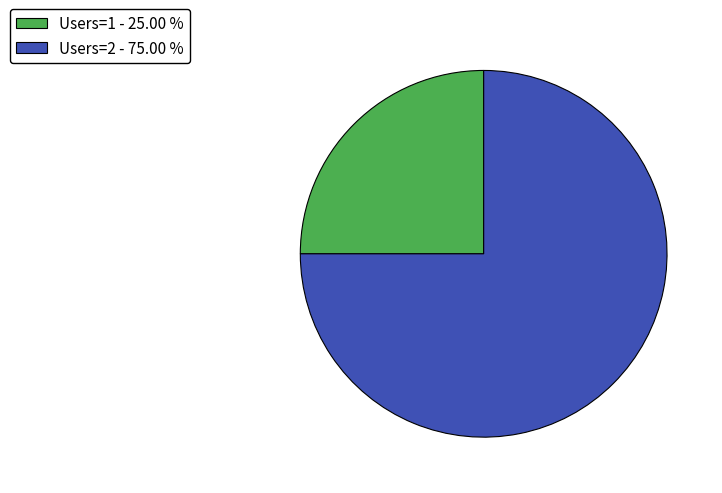

Which slice is the largest?

Users=2 - 75.00 %